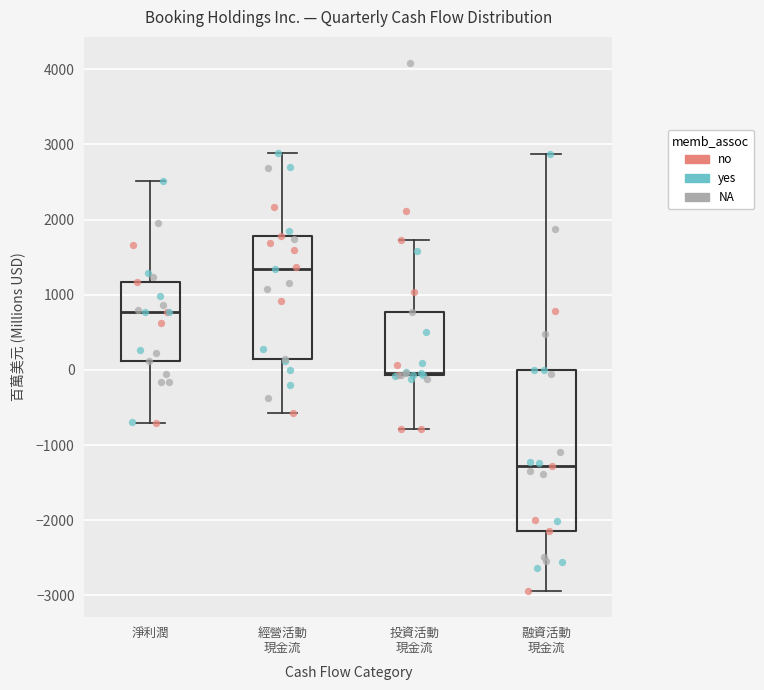

Reading left to right, read every box against the y-axis: the position of its median line, the range the box covers, and the ends of its whiskers. The values are not printed on the chart, so give them approximately, as read against the axis.

淨利潤: median 800, box 100 to 1200, whiskers -700 to 2500
經營活動 現金流: median 1300, box 200 to 1800, whiskers -600 to 2900
投資活動 現金流: median 0, box -100 to 800, whiskers -800 to 1700
融資活動 現金流: median -1300, box -2100 to 0, whiskers -2900 to 2900